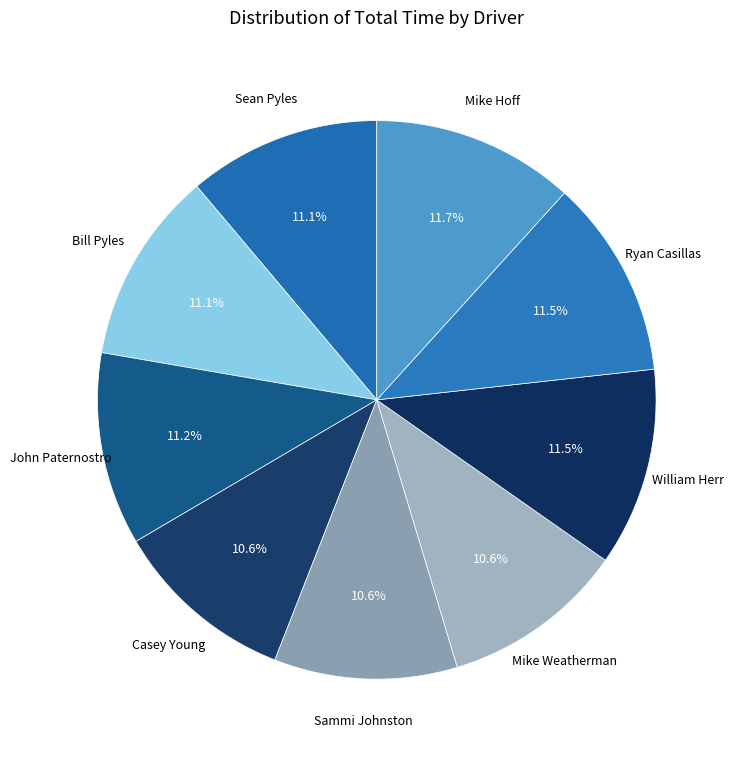

Does any single category account for the majority?

No